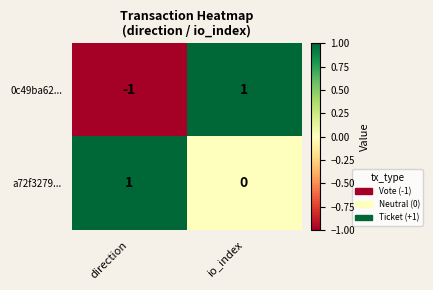

Which series has the largest range (max minus min)?

0c49ba62...